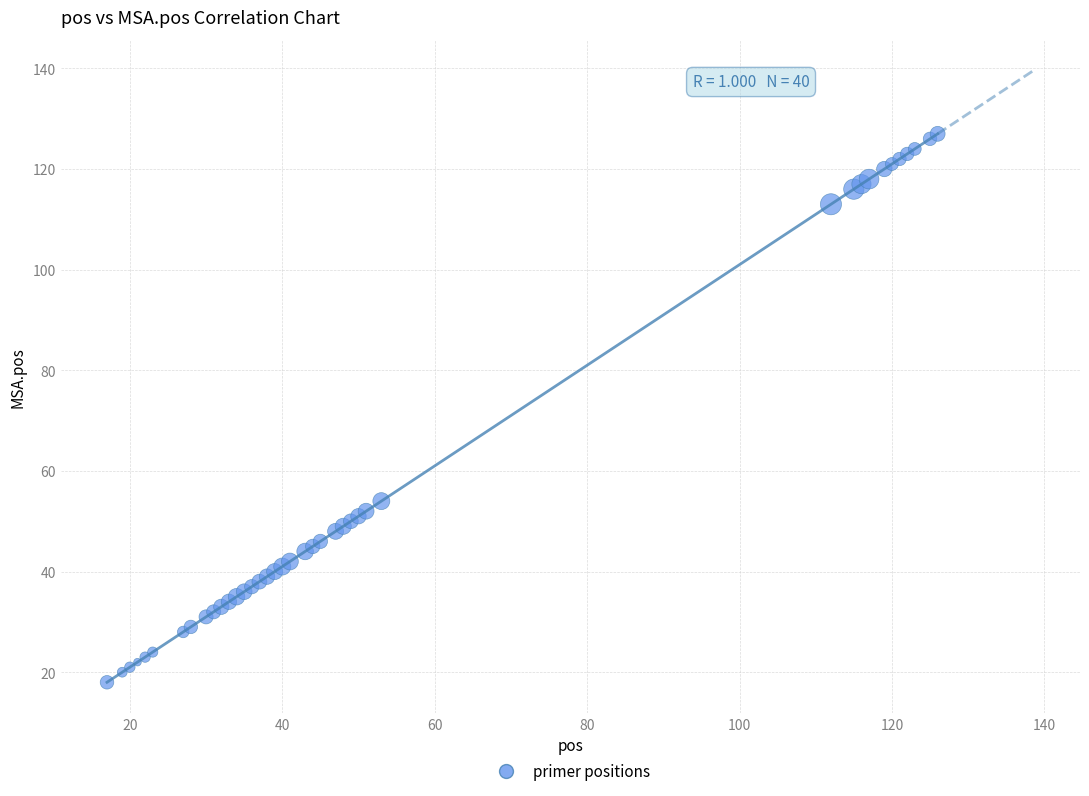

What Y value in the scatter plot is closest to 72?

54